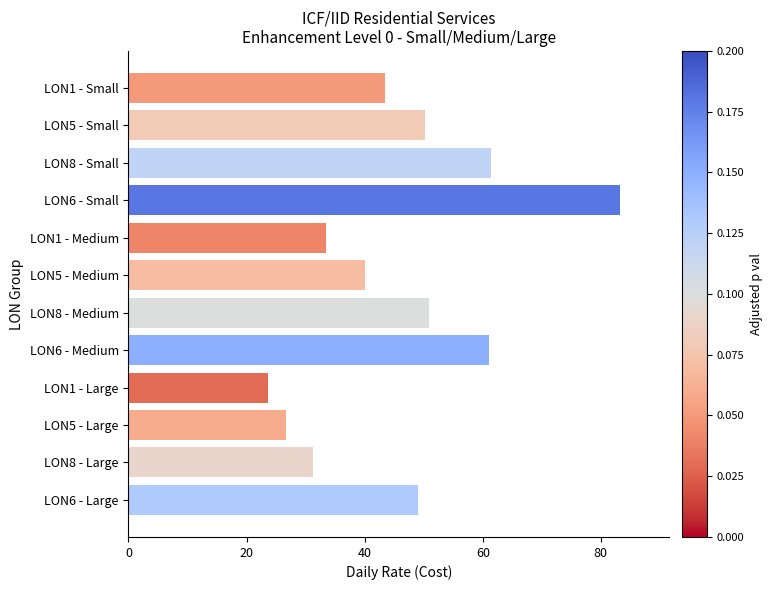

Between LON6 - Large and LON6 - Medium, which is larger?

LON6 - Medium